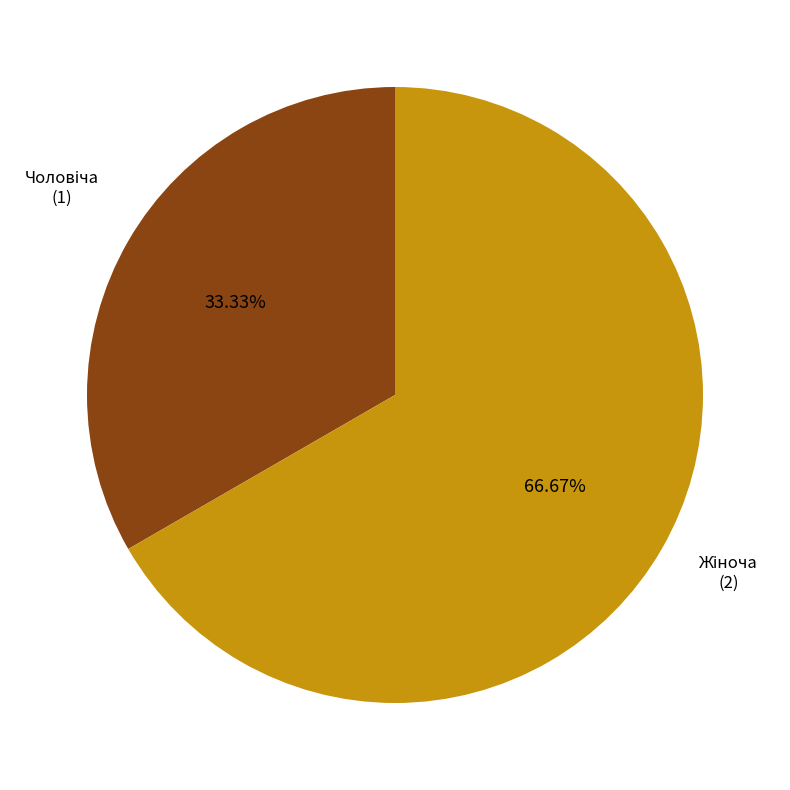

Is there any slice that represents more than half of the pie?

Yes